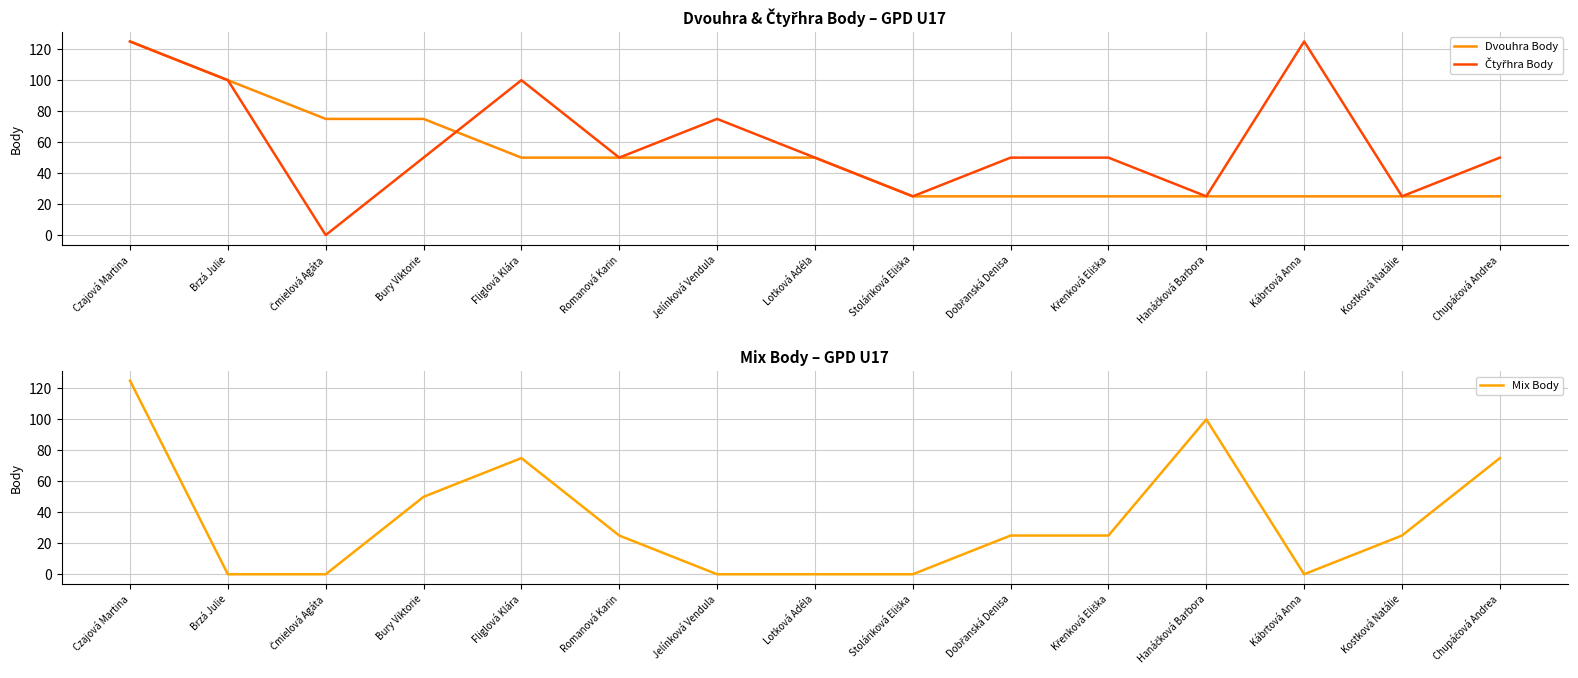

Which series ends up on top after the final intersection of Dvouhra Body and Čtyřhra Body?

Čtyřhra Body